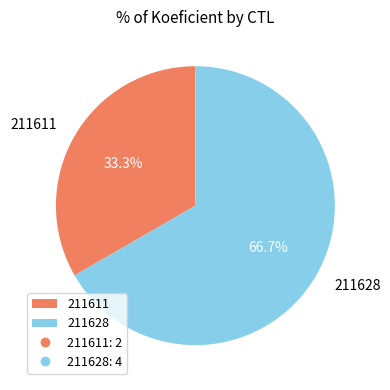

Combined, do 211628 and 211611 account for over 50%?

Yes